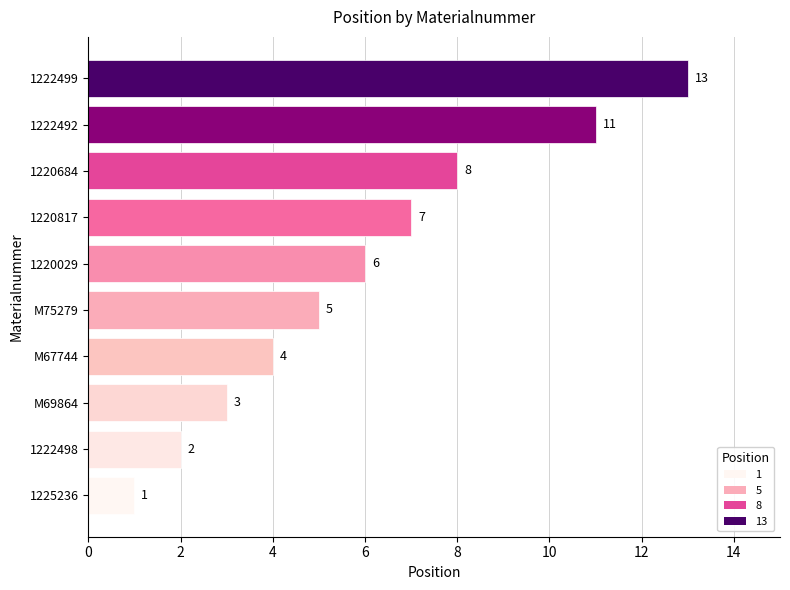

Where is the data nearest to the value 7?

1220817